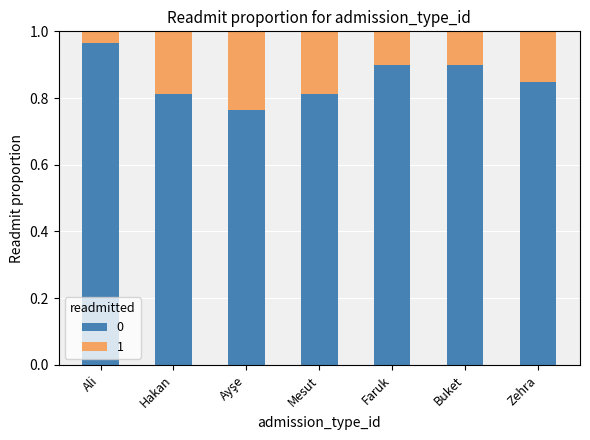

What is the sum of all 0 values?

6.0